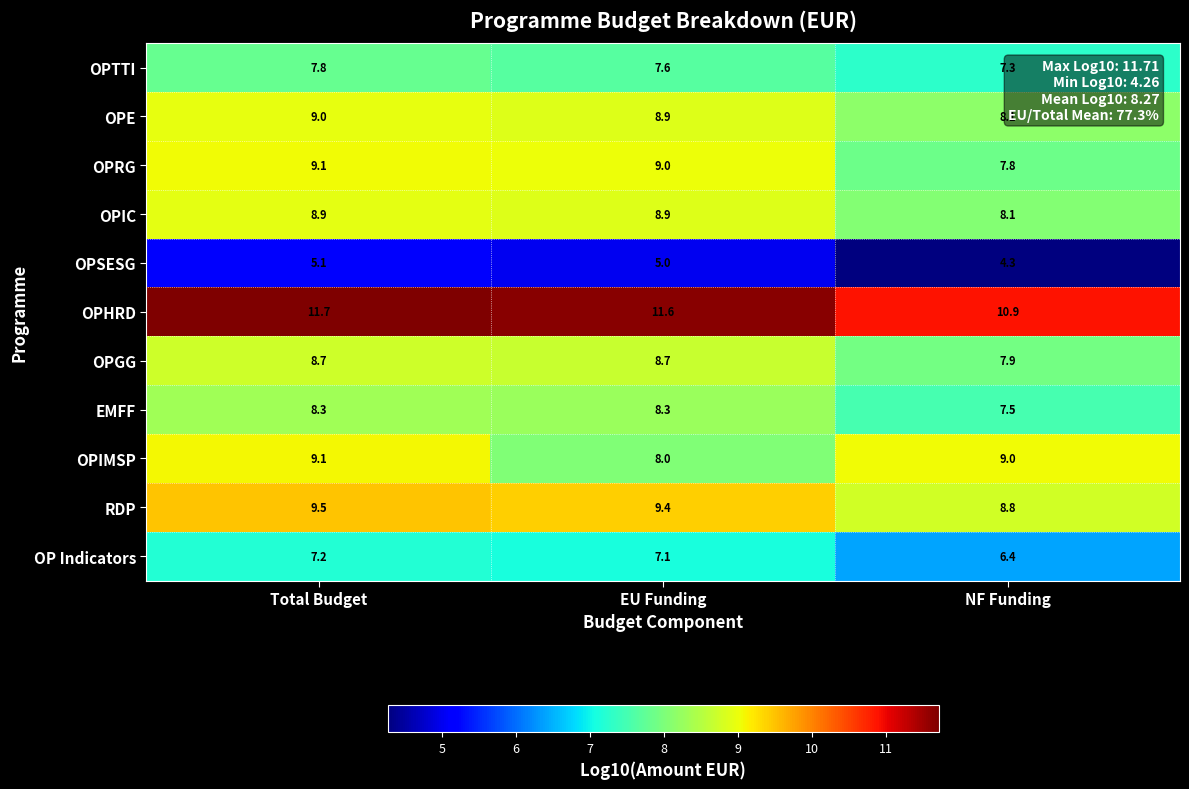

How many distinct data groups are displayed?

11